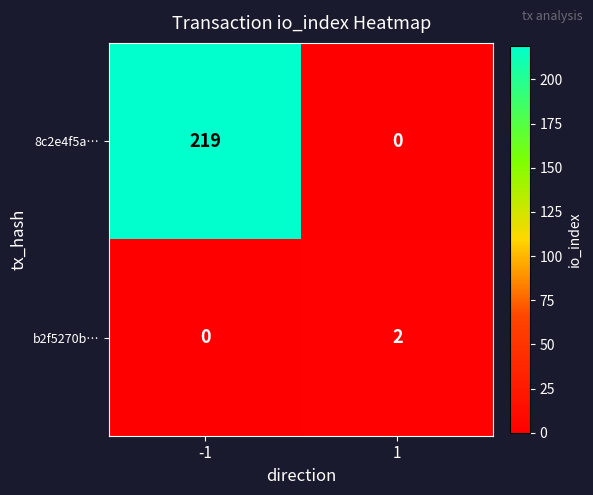

Reading right to left, extract all data points from this chart.

8c2e4f5a…: 0	219
b2f5270b…: 2	0